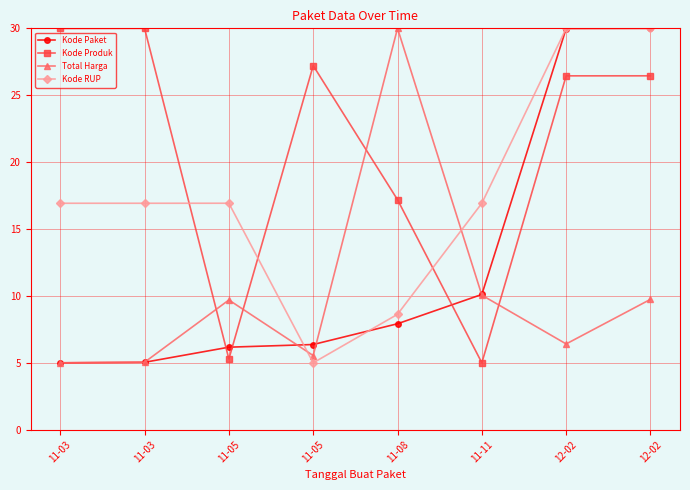

True or false: Kode Paket and Kode Produk intersect in this chart.

True